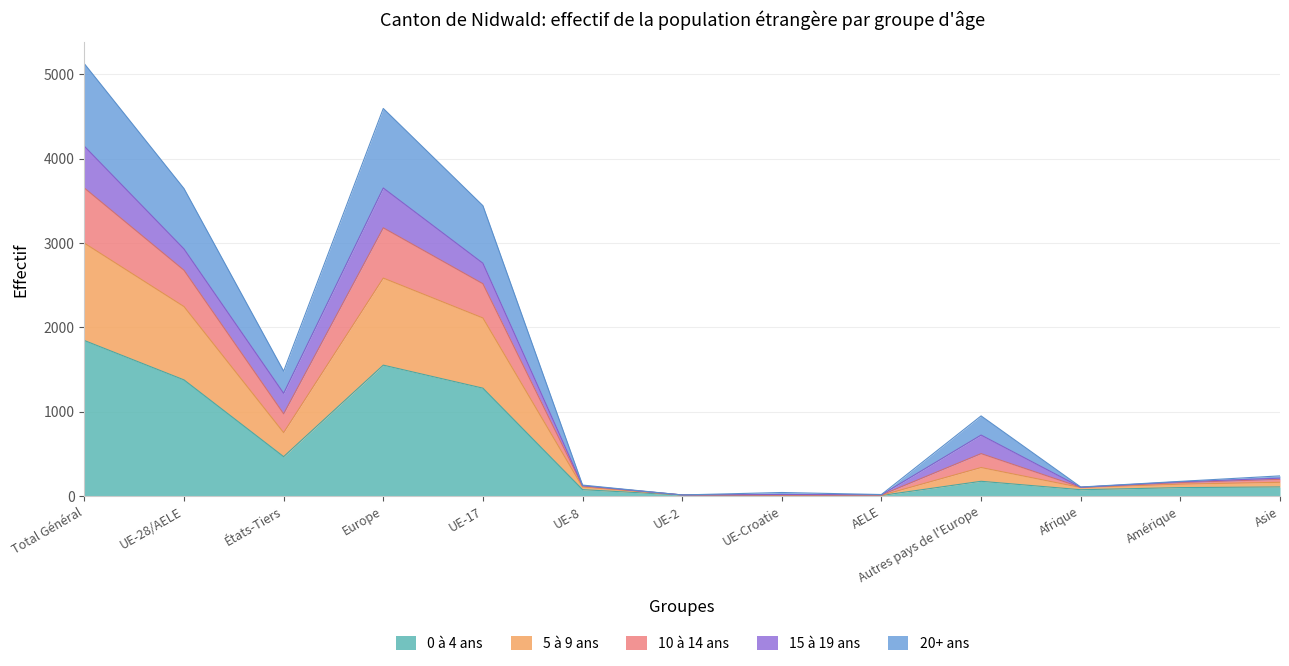

What is the label of the 9th point from the right?

UE-17